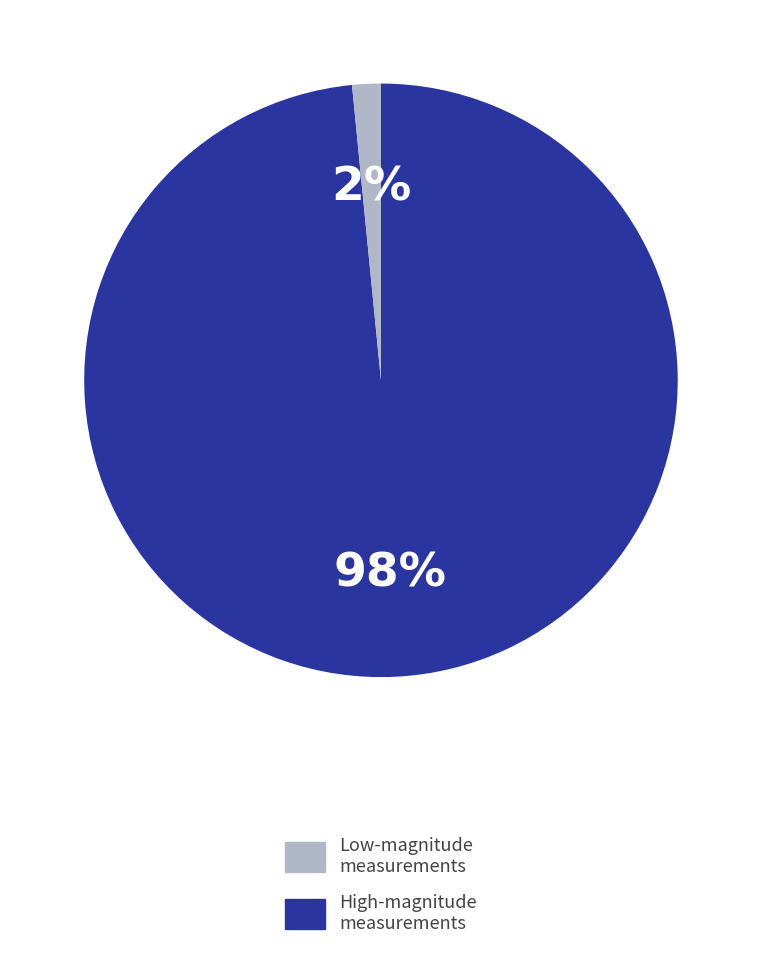

Does any single category account for the majority?

Yes